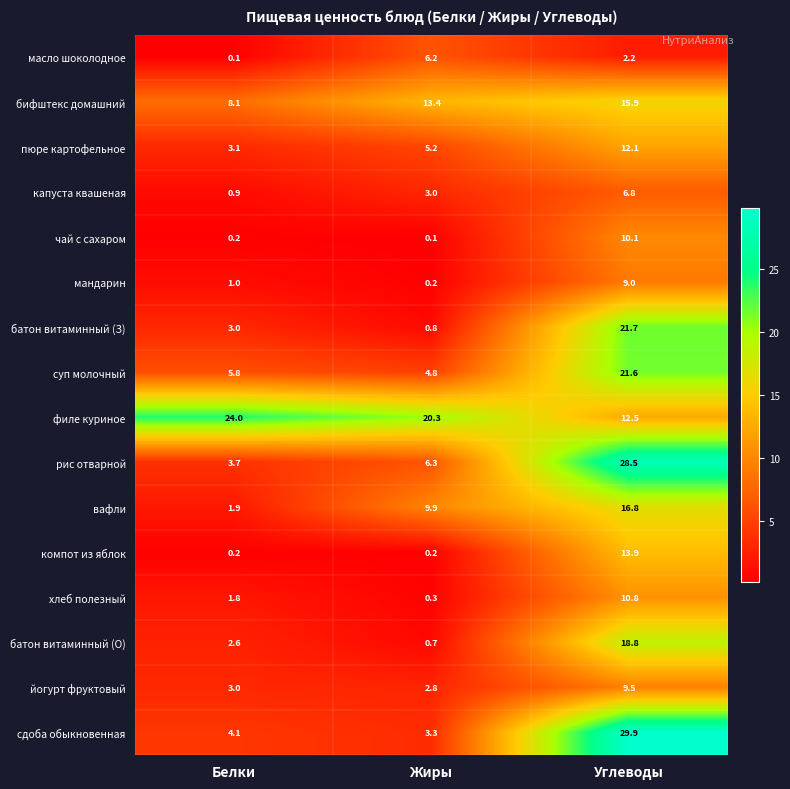

Which series has the largest range (max minus min)?

сдоба обыкновенная